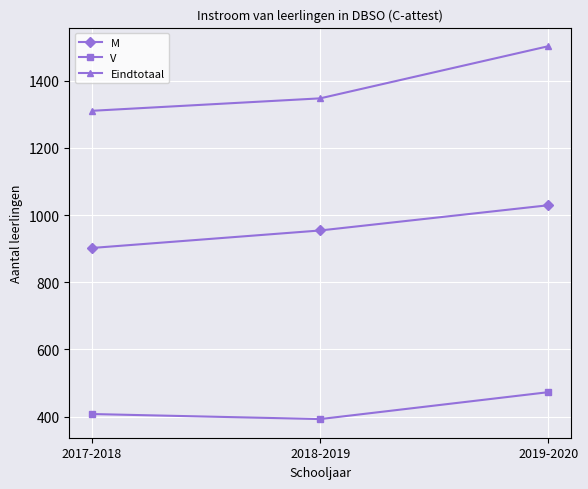

What is the spread (max minus min) of values at 2019-2020?

1029